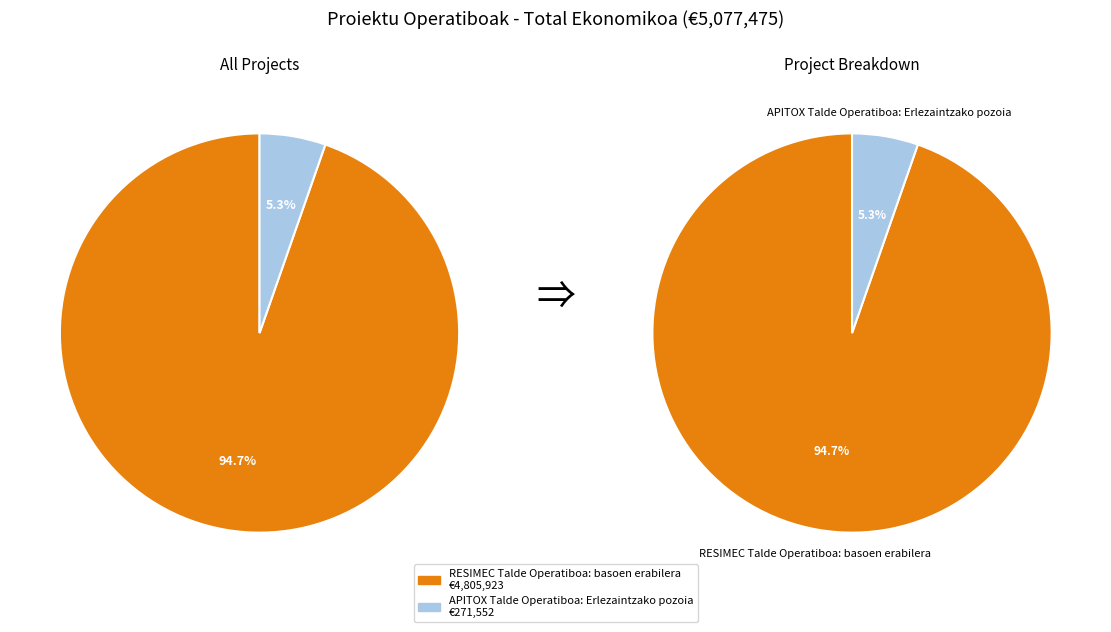

To the nearest percent, what is the combined percentage of RESIMEC Talde Operatiboa: basoen erabilera and APITOX Talde Operatiboa: Erlezaintzako pozoia?

100%